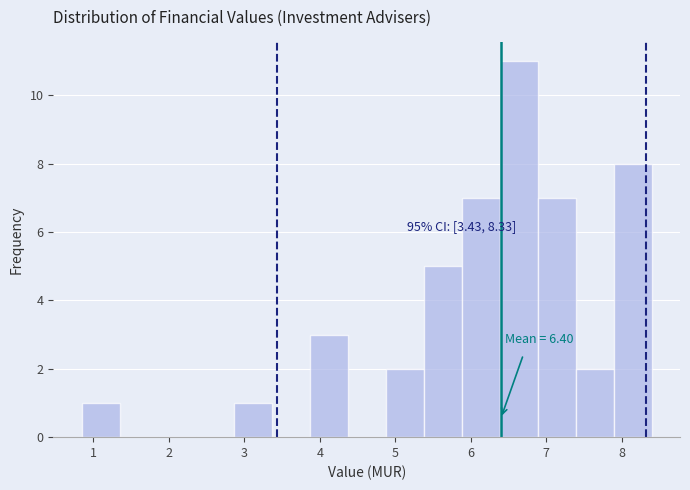

Which range on the x-axis has the tallest bar?

6.4 to 6.9